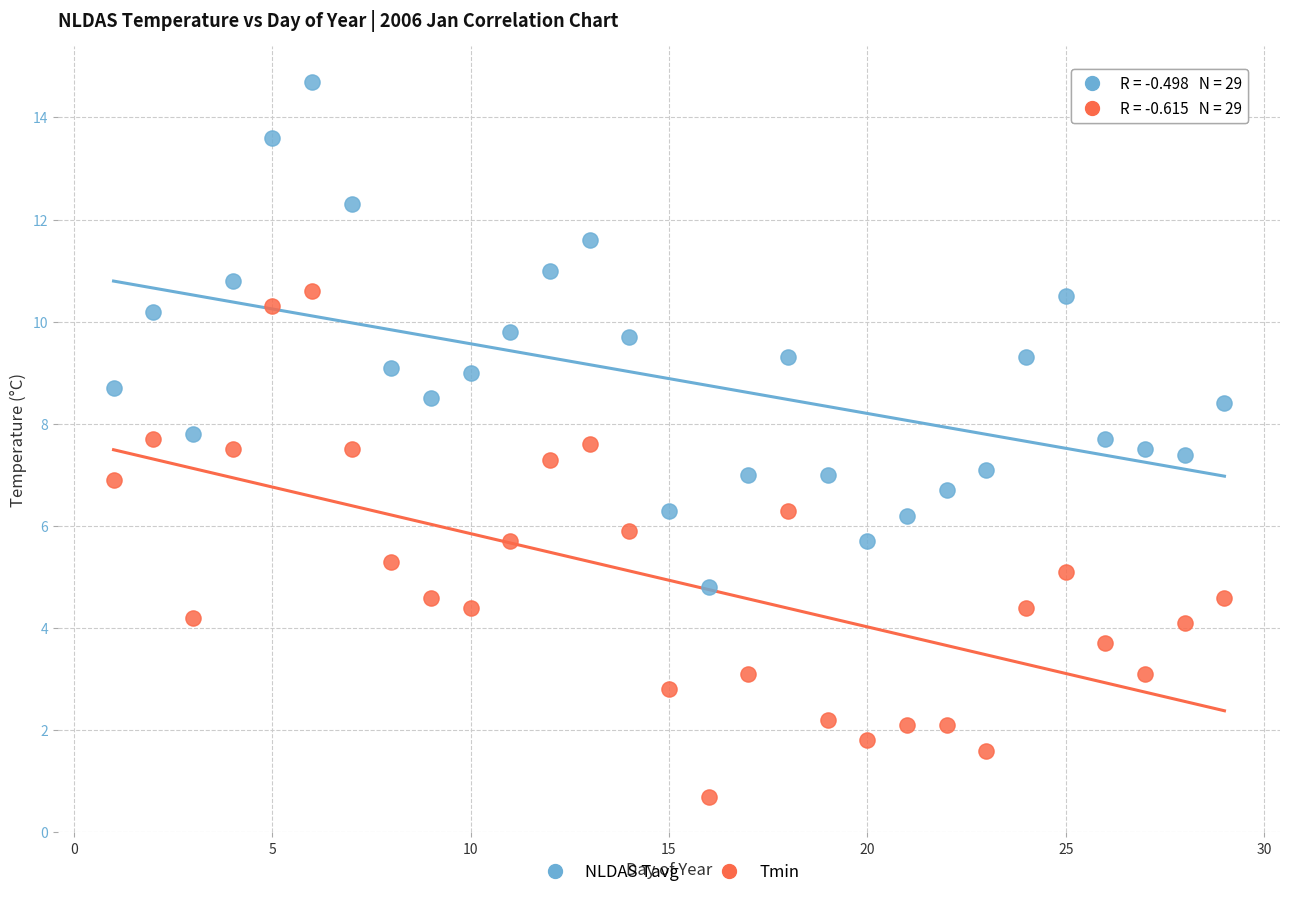

Which series reaches the maximum Y coordinate?

NLDAS Tavg